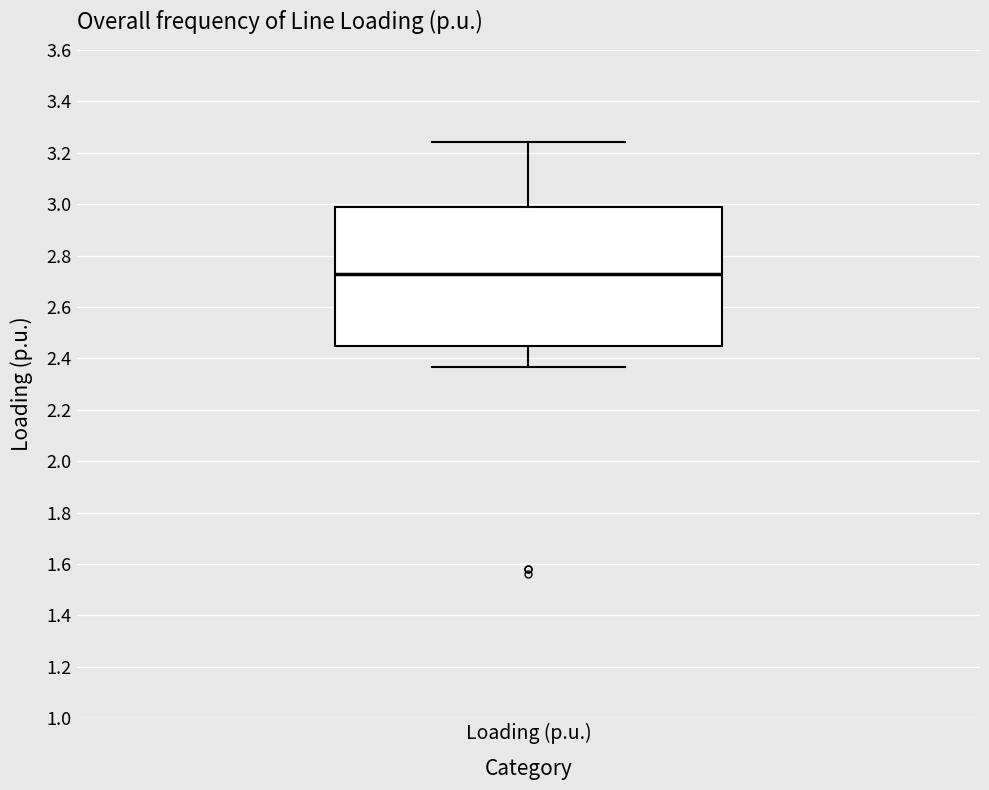

Where is the lower edge of the box for Loading (p.u.) on the y-axis? The values are not printed on the chart, so give them approximately, as read against the axis.

2.44